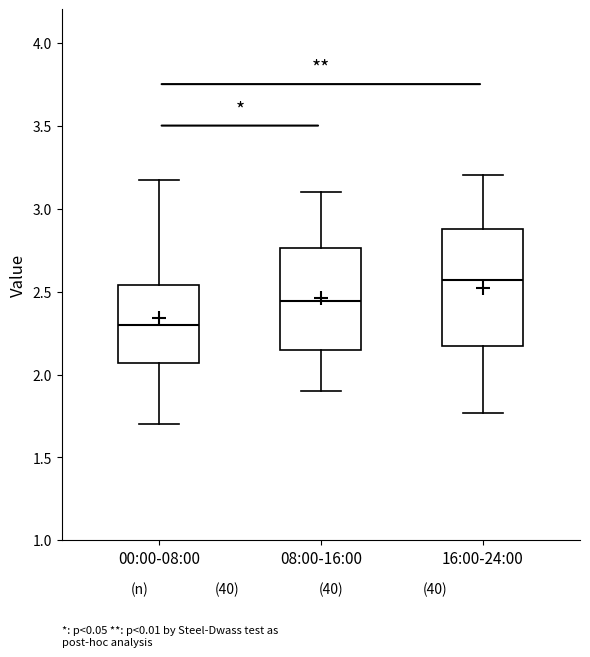

Reading left to right, read every box against the y-axis: the position of its median line, the range the box covers, and the ends of its whiskers. The values are not printed on the chart, so give them approximately, as read against the axis.

00:00-08:00: median 2.30, box 2.05 to 2.55, whiskers 1.70 to 3.15
08:00-16:00: median 2.45, box 2.15 to 2.75, whiskers 1.90 to 3.10
16:00-24:00: median 2.55, box 2.15 to 2.90, whiskers 1.75 to 3.20